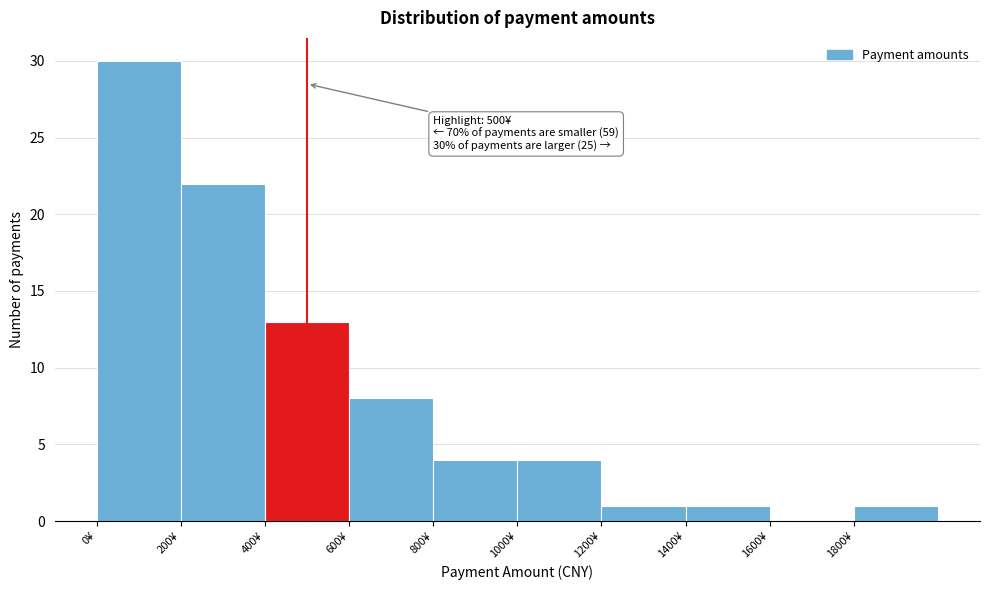

Which range on the x-axis has the tallest bar?

0 to 200